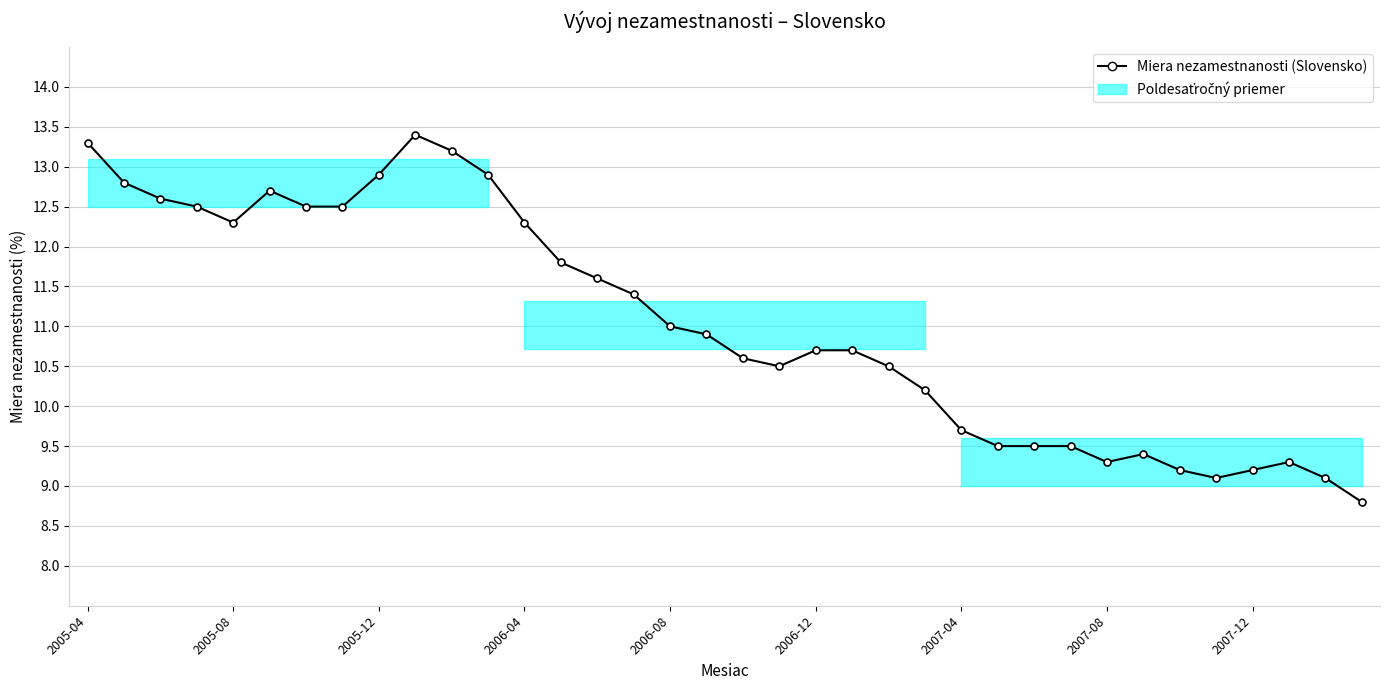

What is the minimum value shown in the chart?

8.8